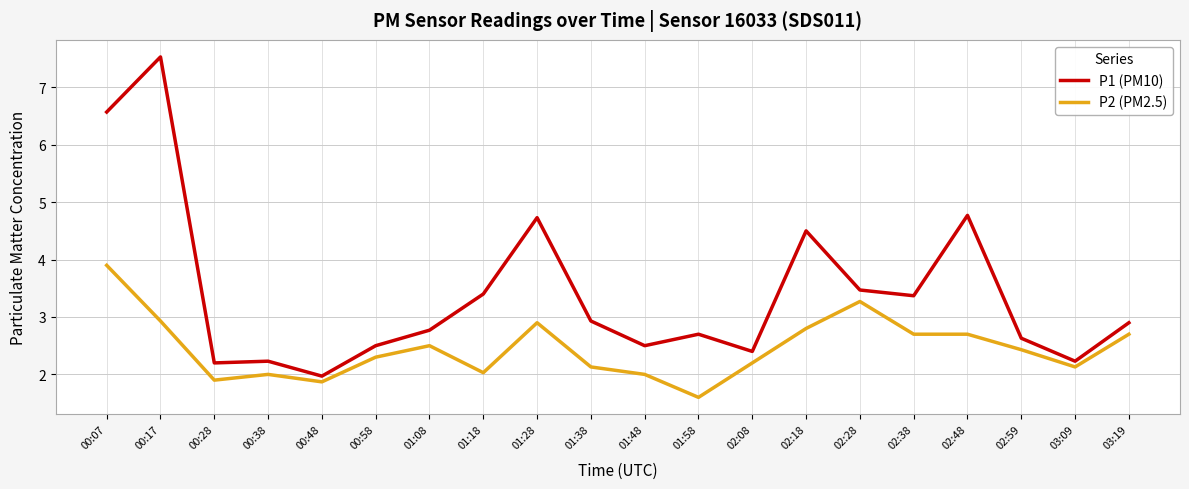

What is the greatest value displayed?

7.5